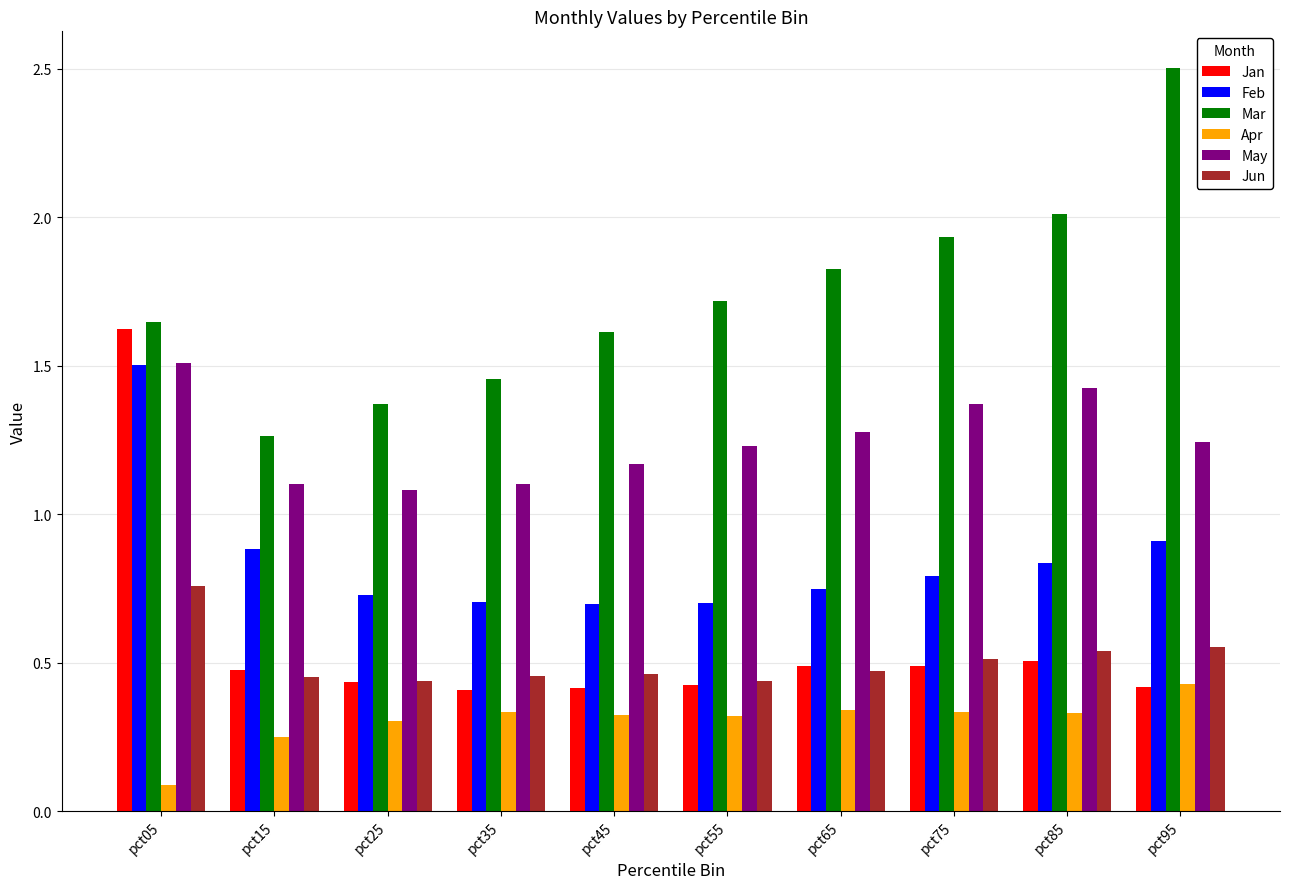

What is the sum of the Mar values at pct75 and pct85?

3.9